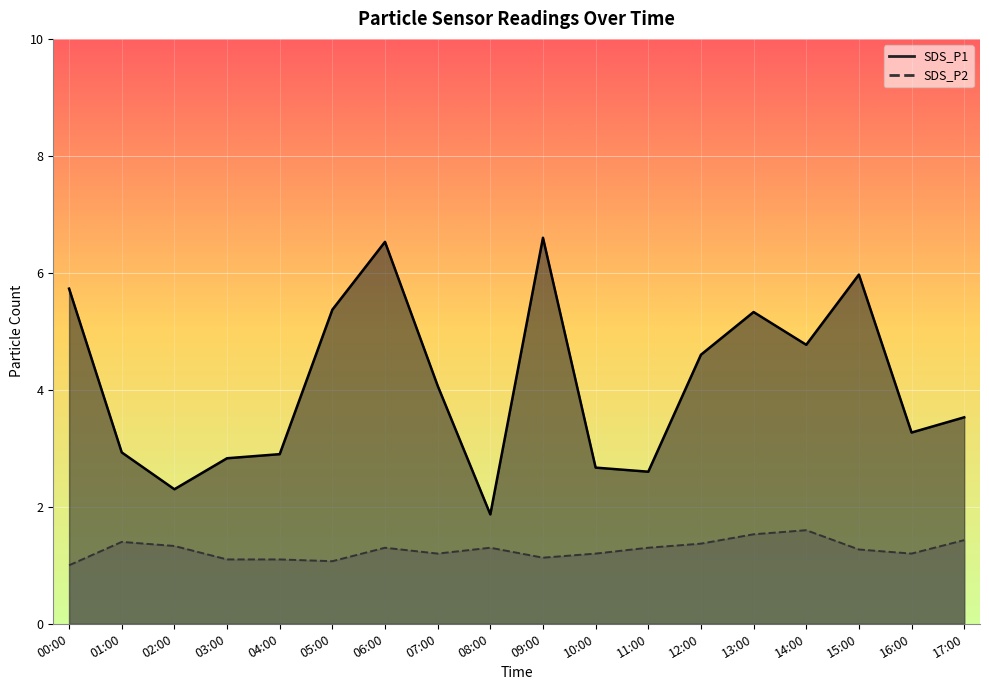

What are all the series names shown in the legend?

SDS_P1, SDS_P2